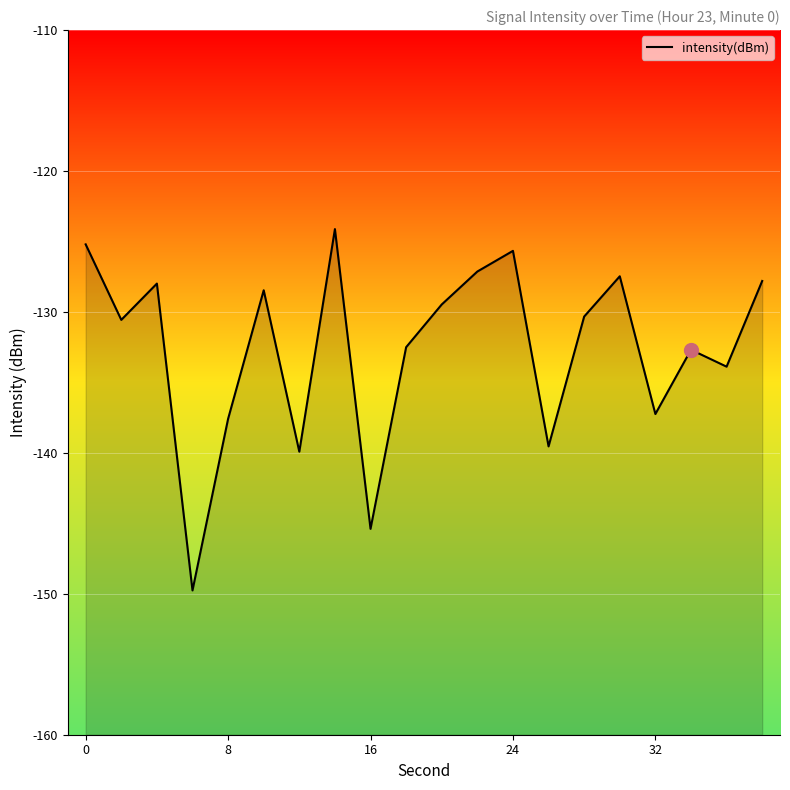

What is the smallest value displayed?

-149.8